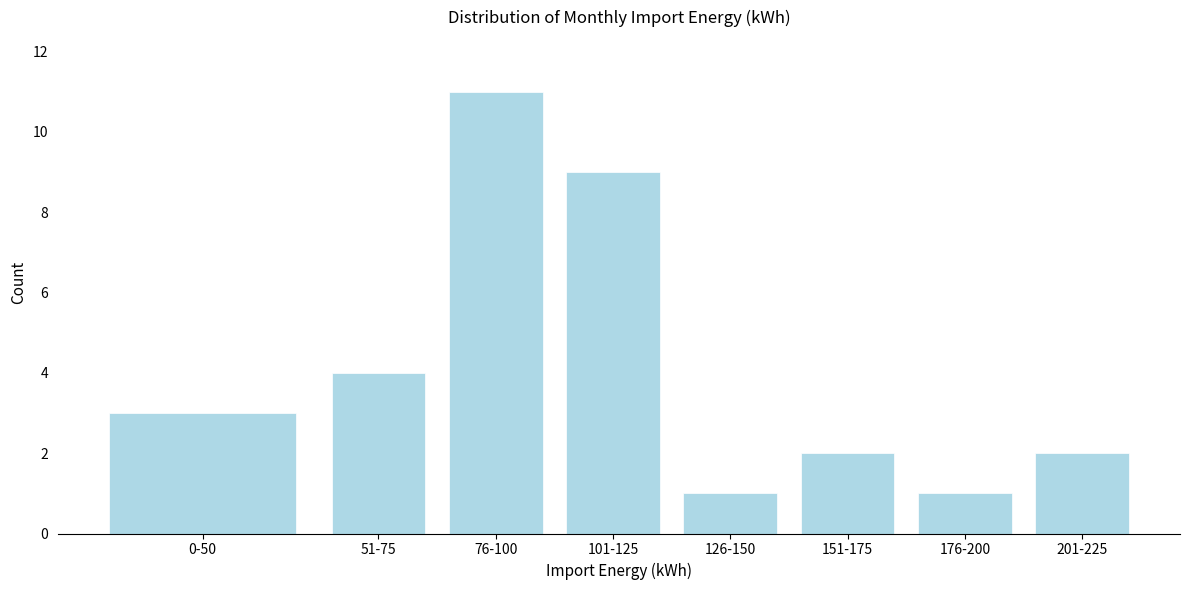

Reading left to right, transcribe all the data shown in this chart.

0-50=3	51-75=4	76-100=11	101-125=9	126-150=1	151-175=2	176-200=1	201-225=2